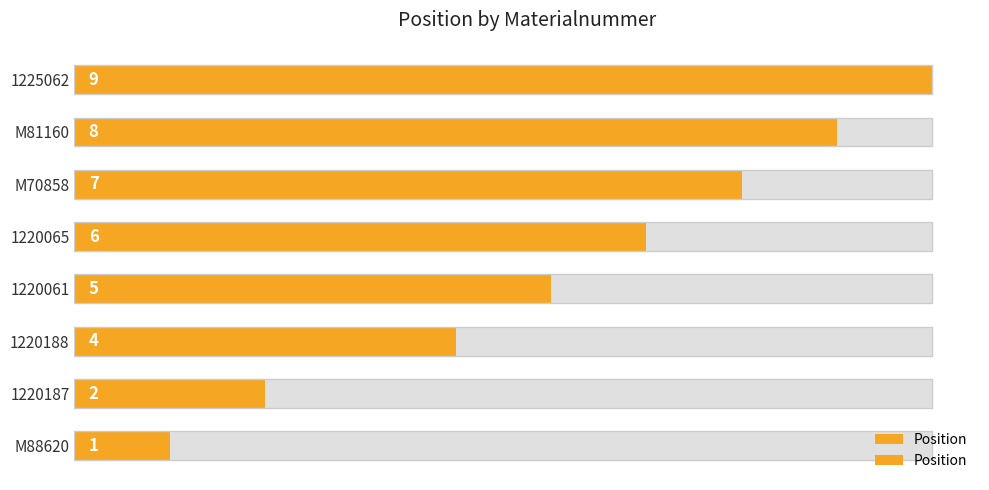

What is the maximum value shown in the chart?

9